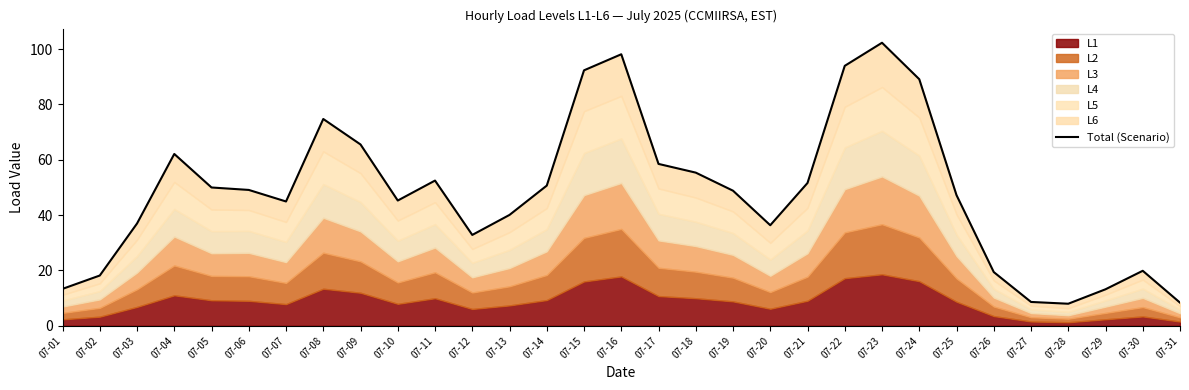

Does the chart have visible grid lines?

No